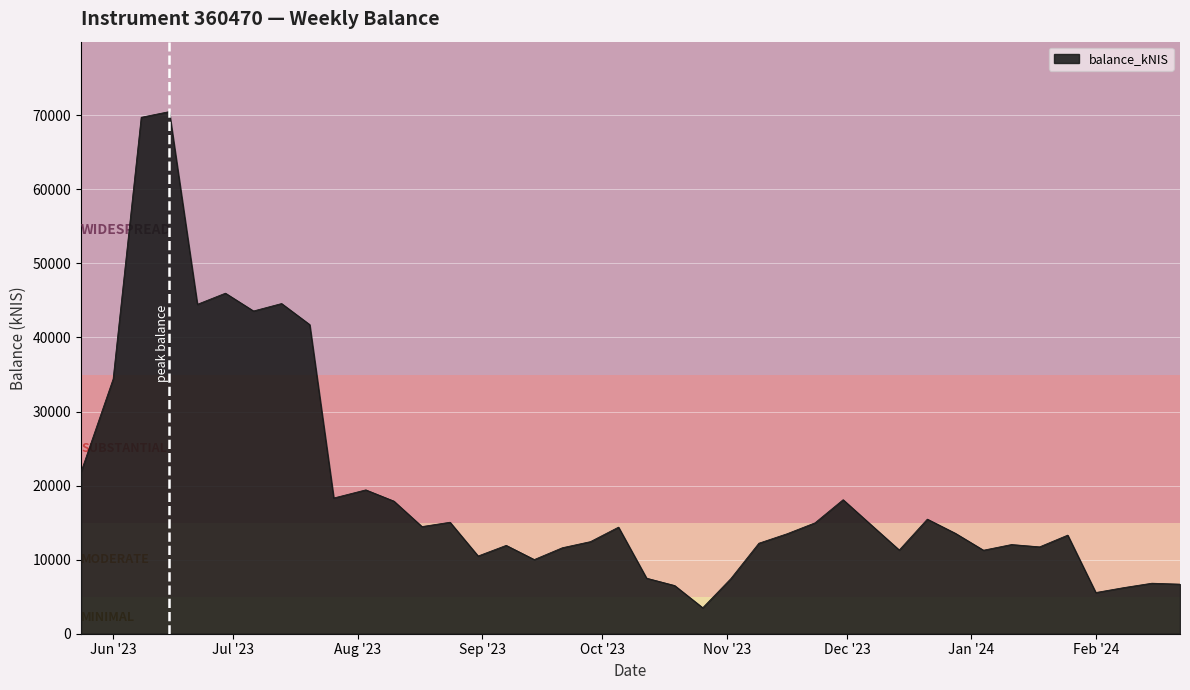

What is the smallest value displayed?

3503.4